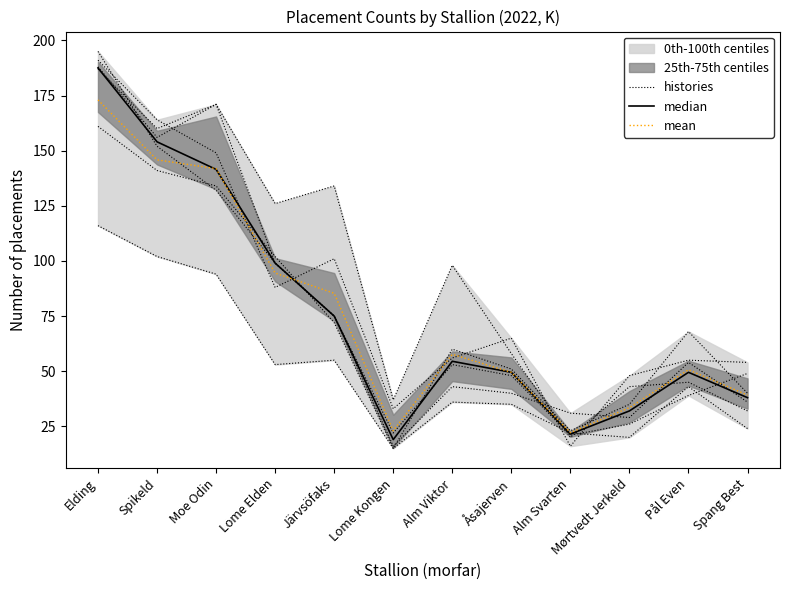

How many intersections are there between mean and median?

3